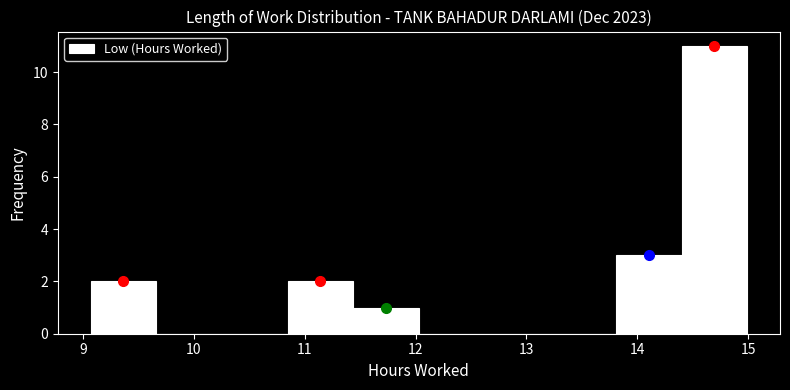

Reading left to right, transcribe this chart: for each bar, give the range it covers on the x-axis and its height. Neither the bar edges nor the heights are printed on the chart, so give them approximately, as read against the axes.

9.1 to 9.7: 2
9.7 to 10.3: 0
10.3 to 10.8: 0
10.8 to 11.4: 2
11.4 to 12.0: 1
12.0 to 12.6: 0
12.6 to 13.2: 0
13.2 to 13.8: 0
13.8 to 14.4: 3
14.4 to 15.0: 11